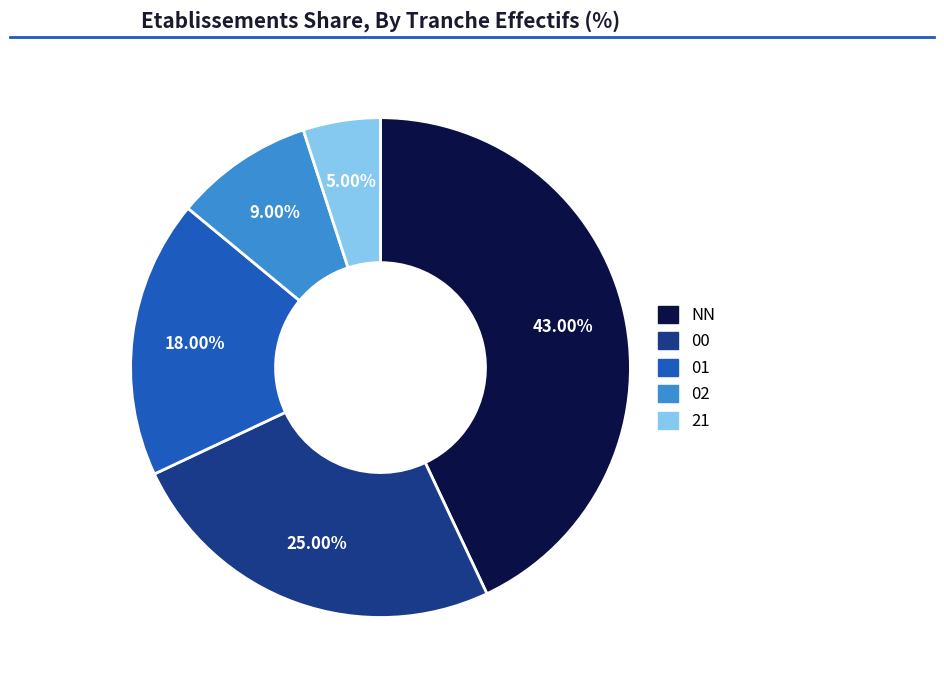

Count the number of slices in the pie.

5